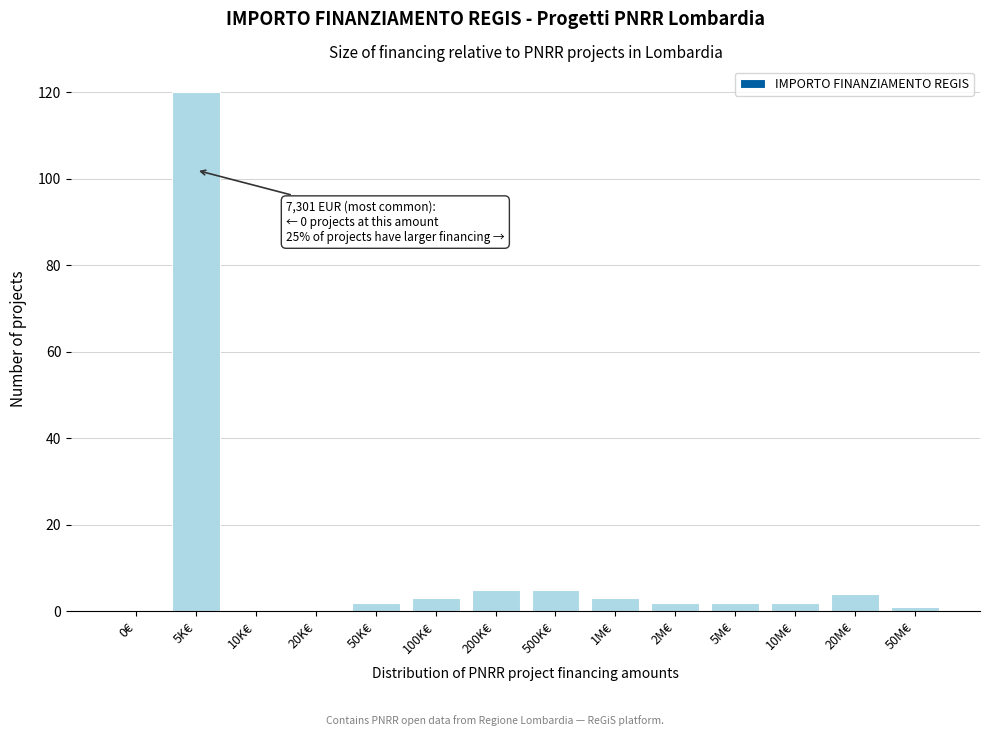

Reading right to left, what are all the values shown in this chart?

50M€=1	20M€=4	10M€=2	5M€=2	2M€=2	1M€=3	500K€=5	200K€=5	100K€=3	50K€=2	20K€=0	10K€=0	5K€=120	0€=0